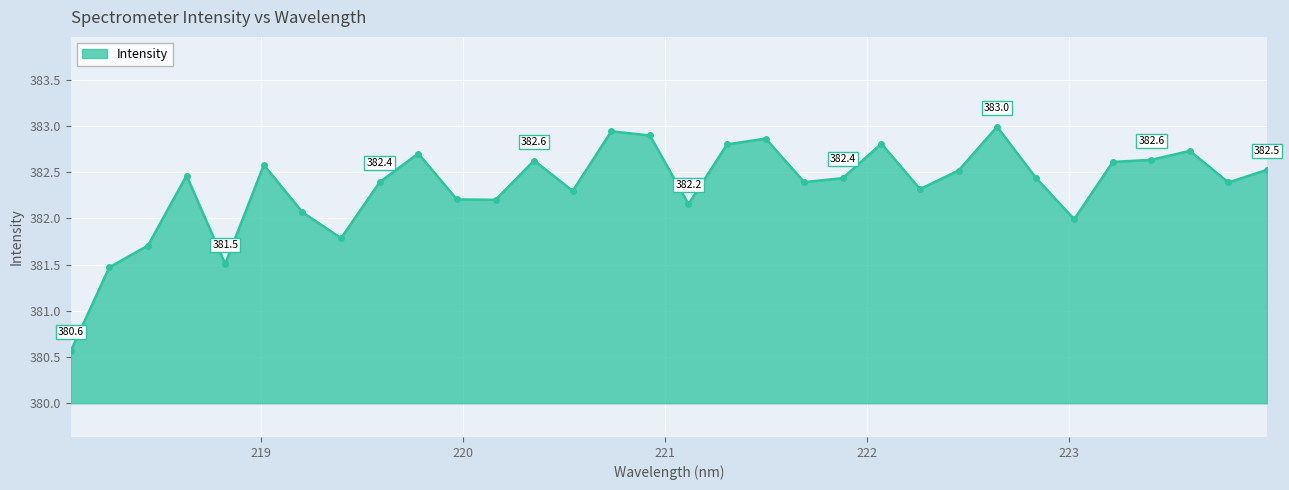

What is the maximum value shown in the chart?

383.0